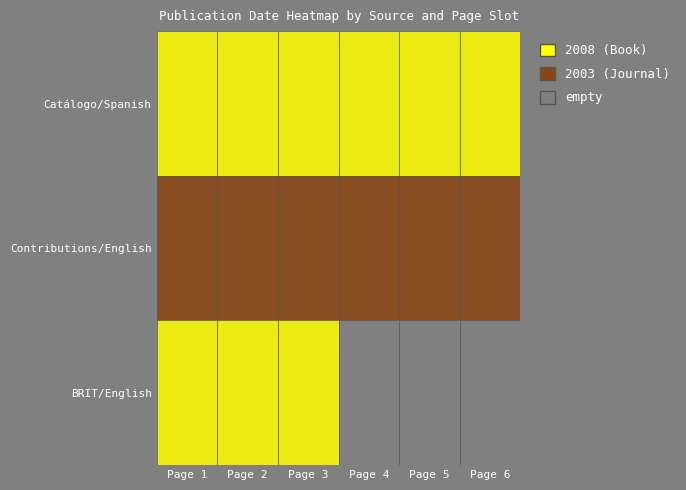

What is the sum of all BRIT Journal (Book/English) values?

6024